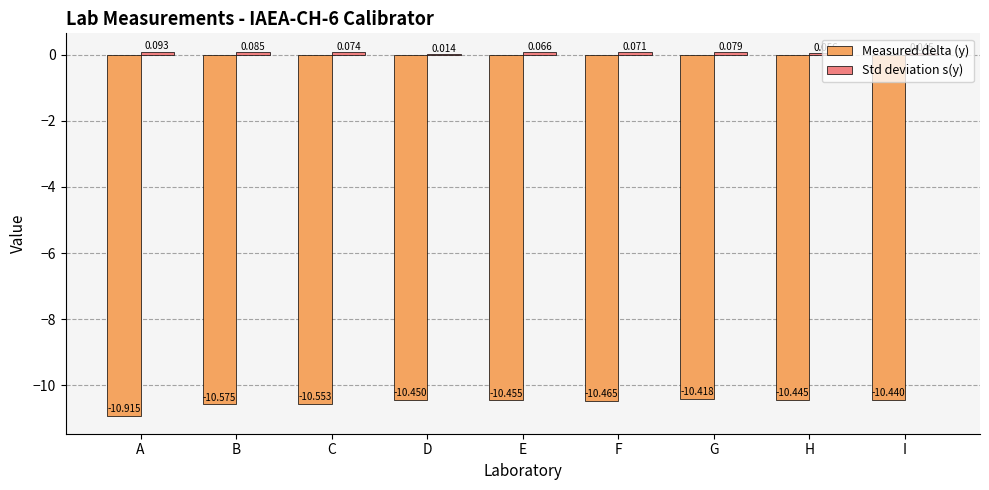

Where is Measured delta (y) nearest to the value -10?

G